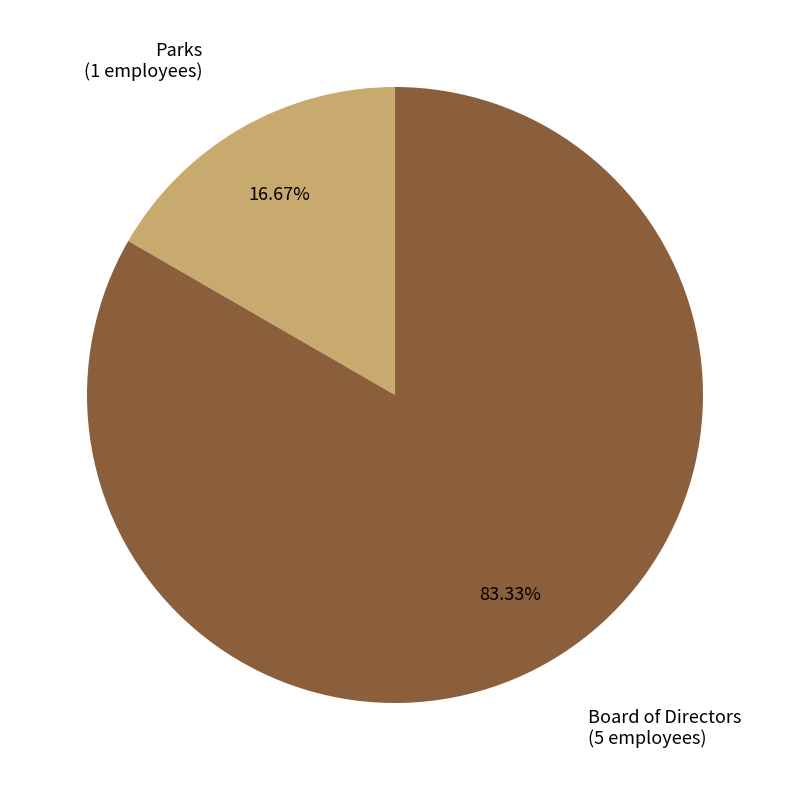

Rank the categories by value from highest to lowest.

Board of Directors, Parks